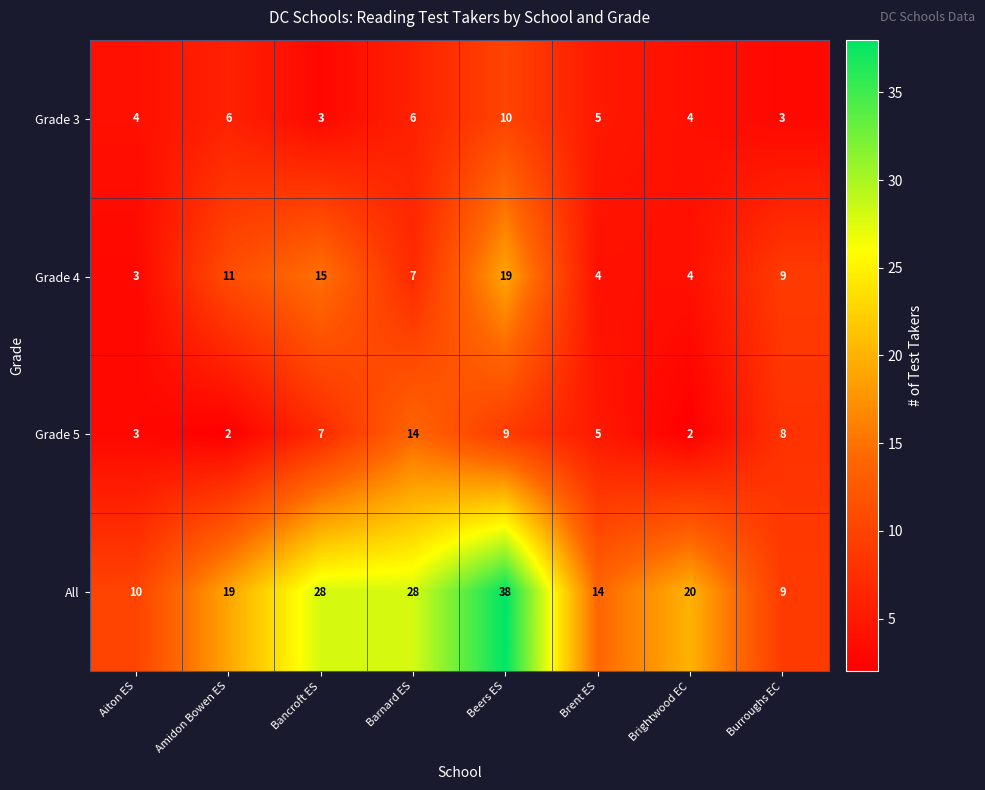

Is it true that Grade 3 equals 9 at Brent ES?

False